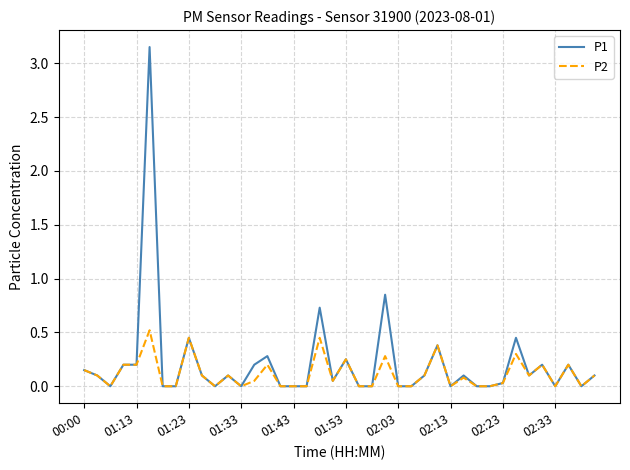

List the series in order of their peak value, lowest first.

P2, P1